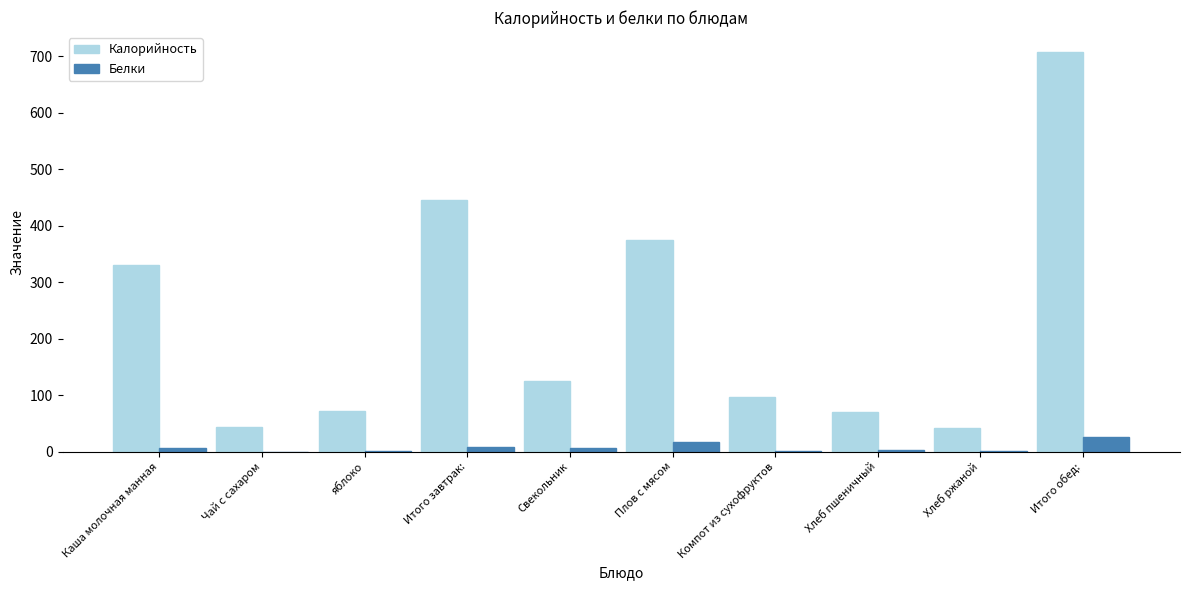

Between Чай с сахаром and Итого завтрак:, which series saw the biggest shift?

Калорийность